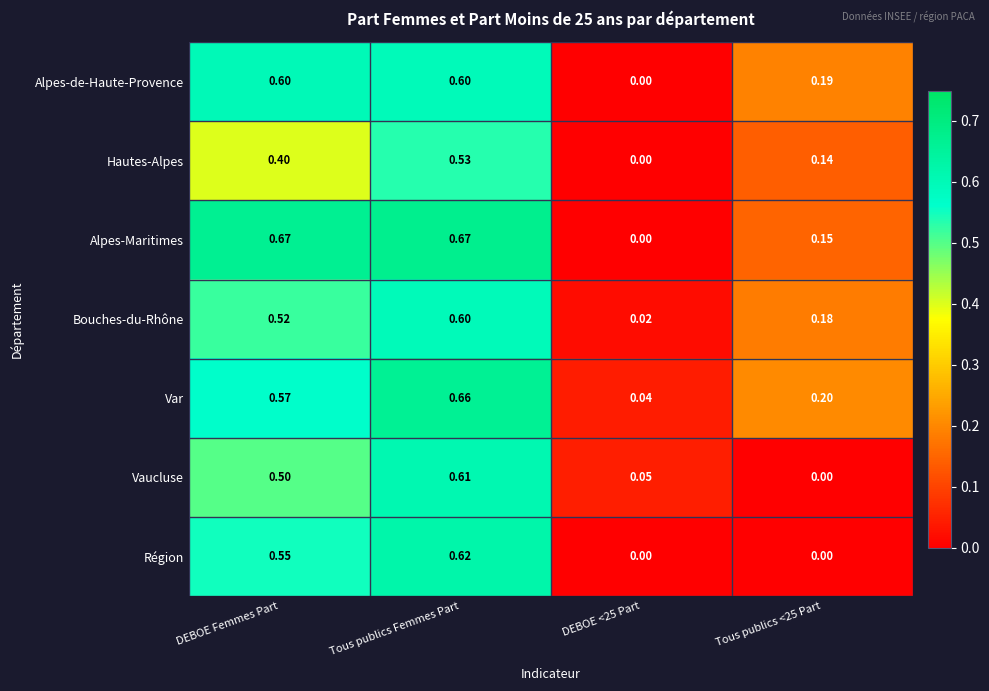

Is the value of Région at Tous publics Femmes Part greater than the value of Alpes-de-Haute-Provence at Tous publics <25 Part?

Yes